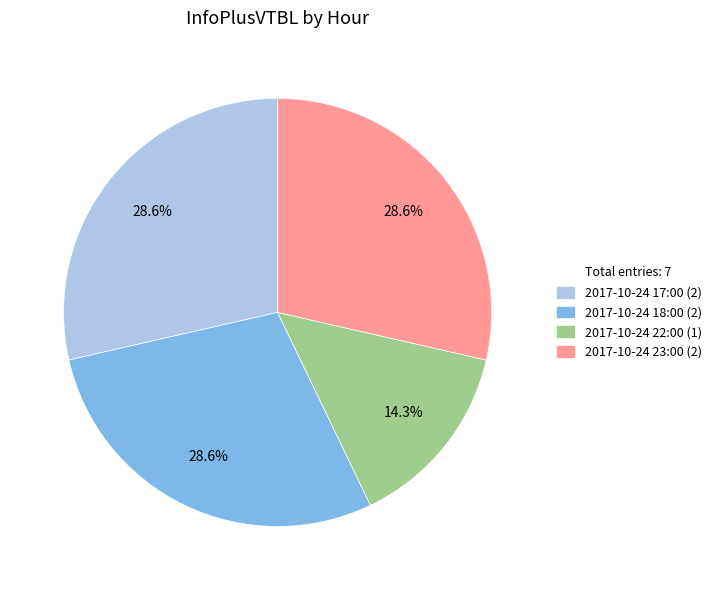

Is there a majority slice in this chart?

No